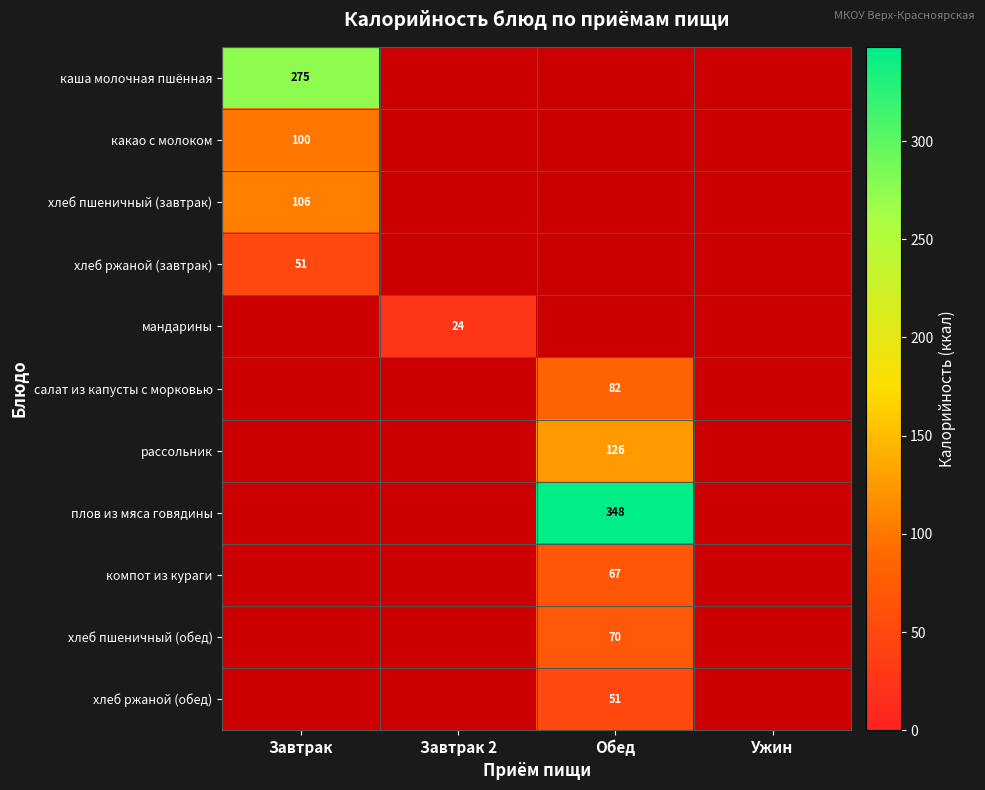

At which category is the sum across all series the highest?

Обед